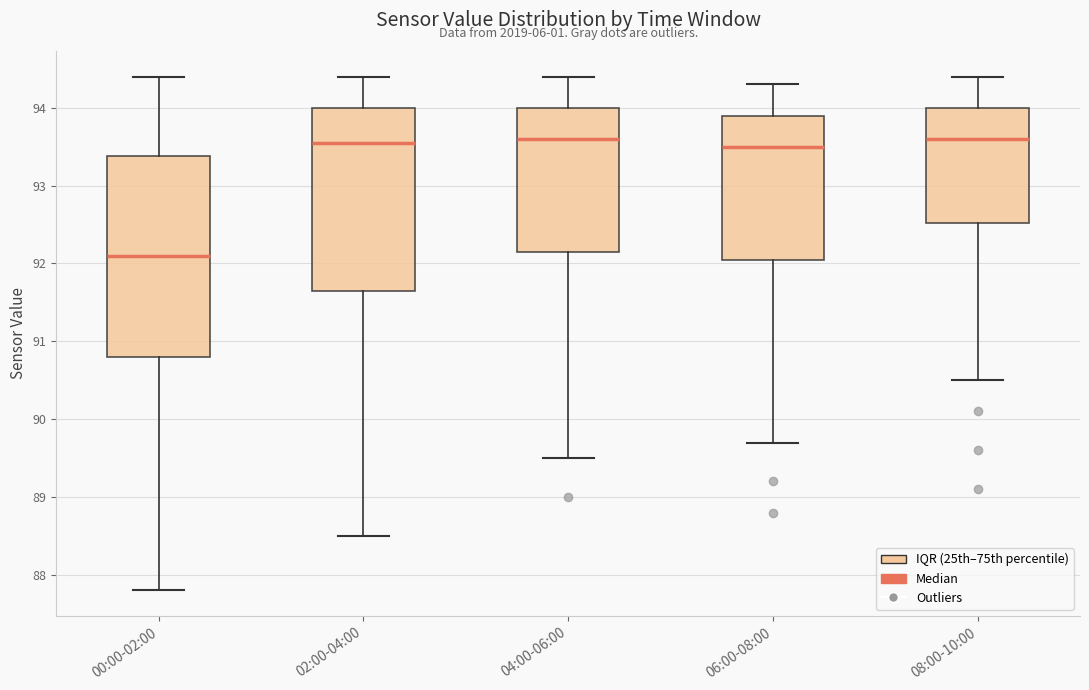

Comparing the boxes themselves (not the whiskers), which one is the tallest?

00:00-02:00